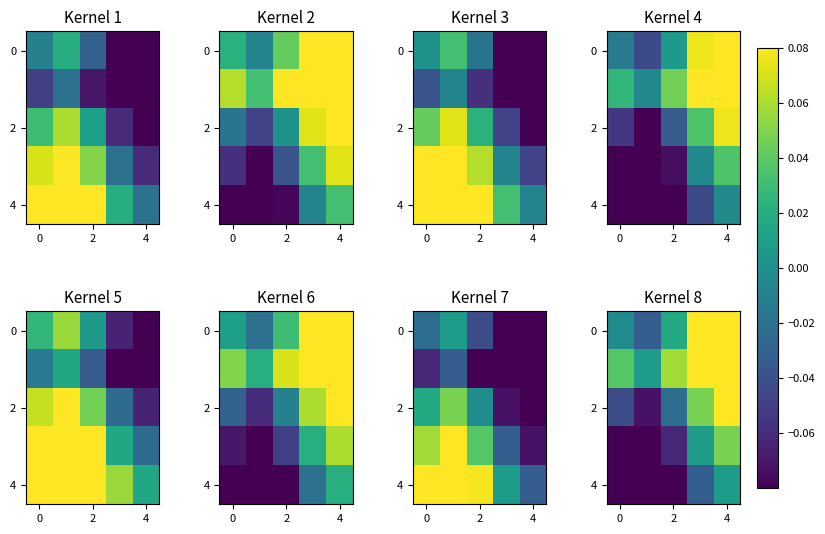

How many data points in 0 are above 0?

3